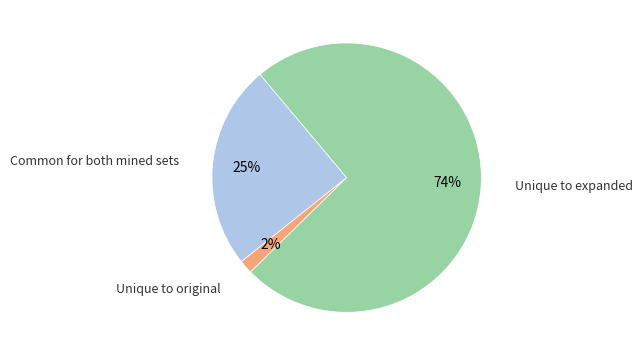

Is there any slice that represents more than half of the pie?

Yes